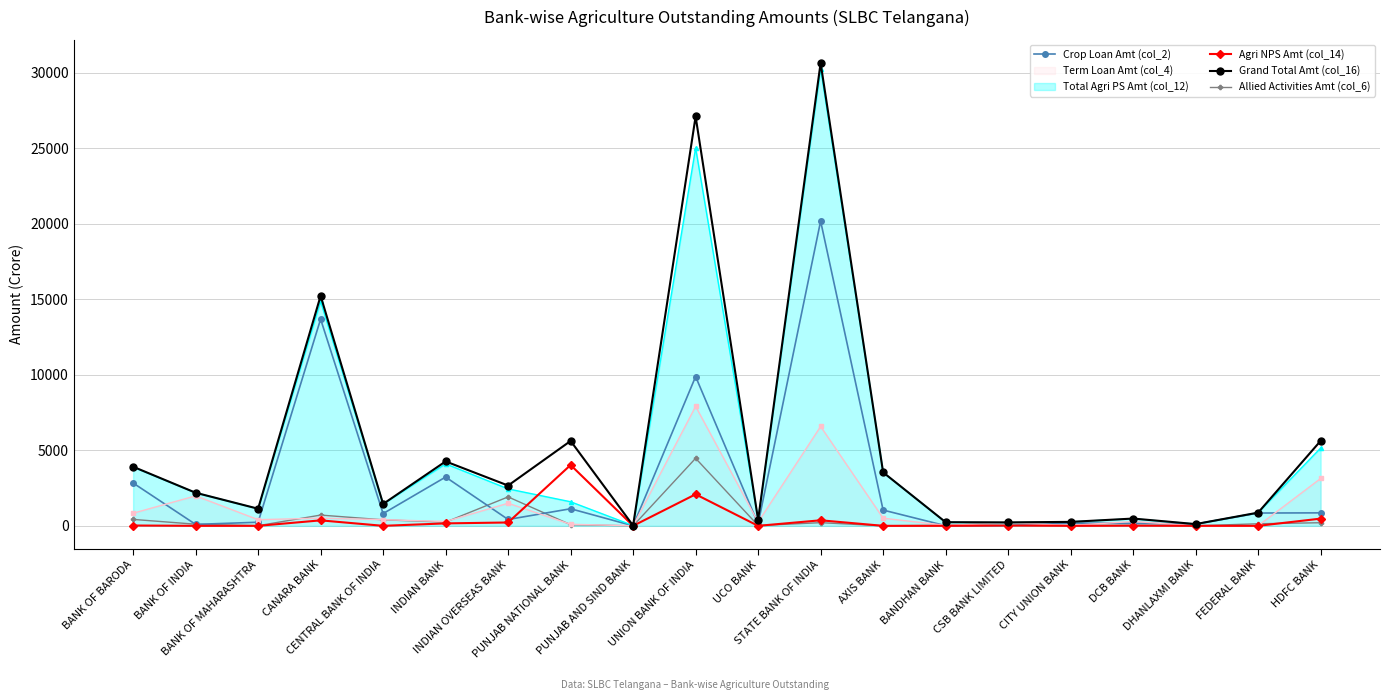

What is the average value of the Allied Activities Amt (col_6) series?

460.0